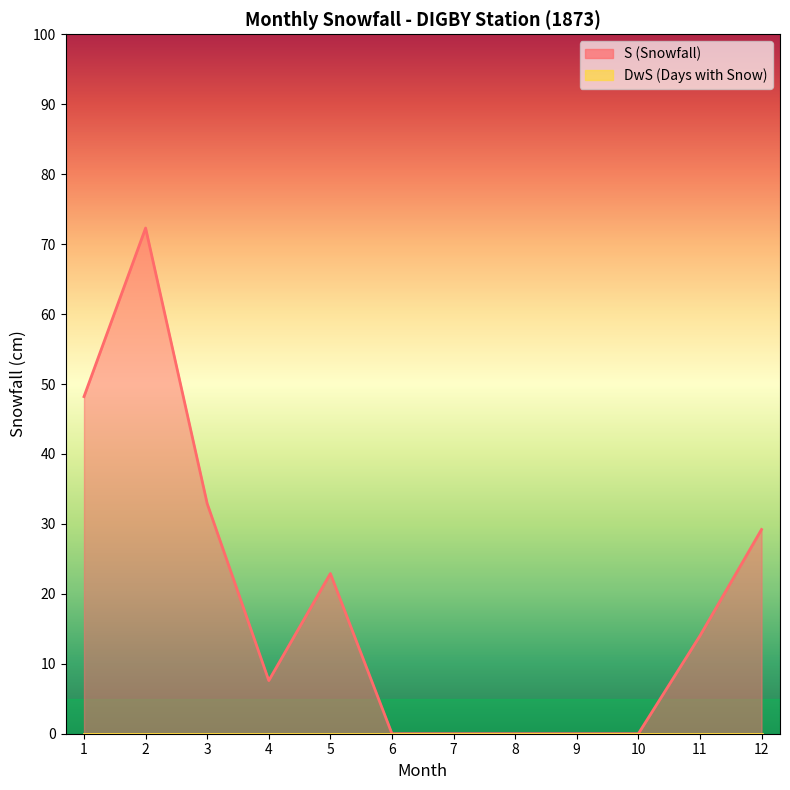

List the labels in order of value, smallest first.

6, 7, 8, 9, 10, 4, 11, 5, 12, 3, 1, 2